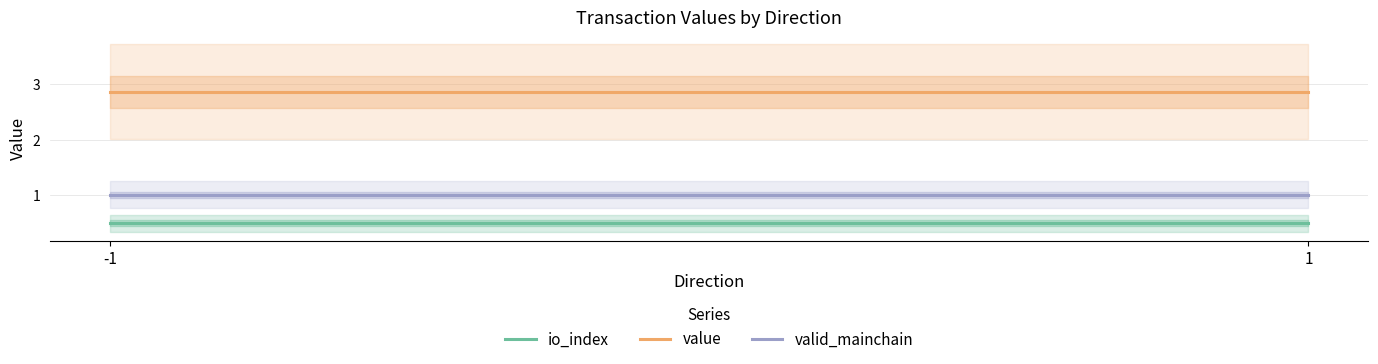

Which series has the largest total across all categories?

value